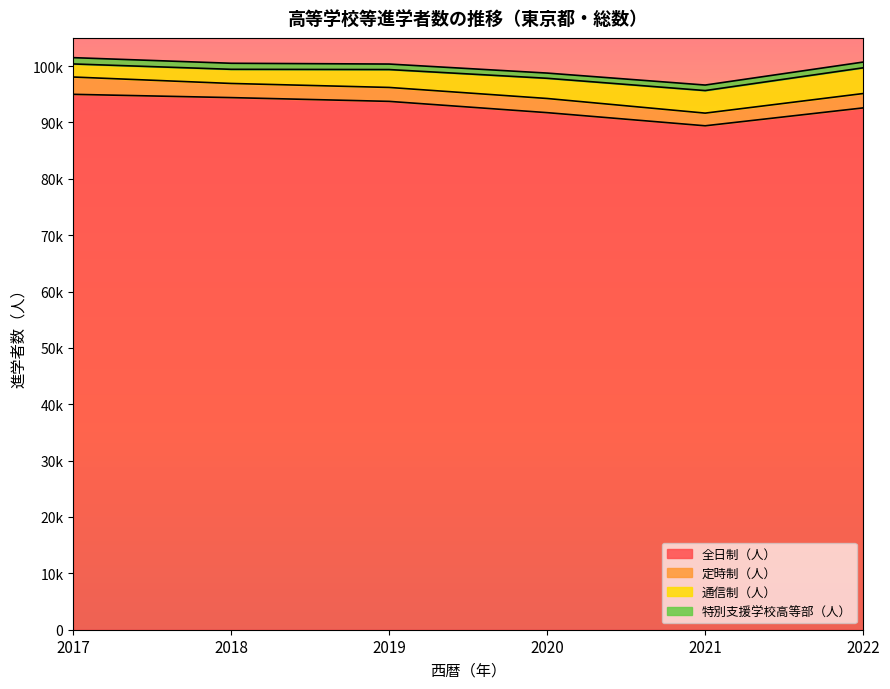

What is the value of the 通信制（人） point at the 2nd from the left?

2510